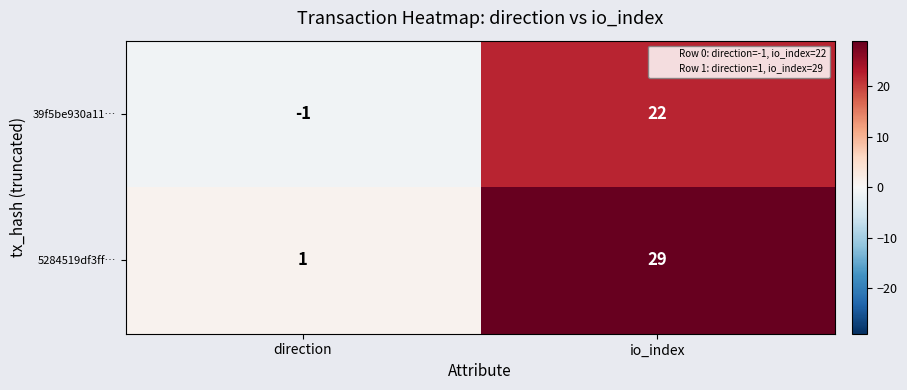

What is the total value across all series at io_index?

51